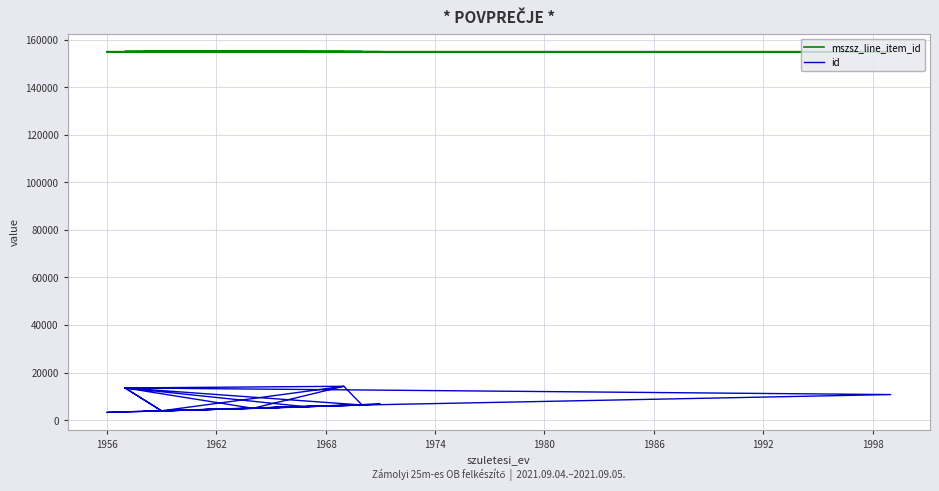

What is the label of the 12th point from the left?

1956